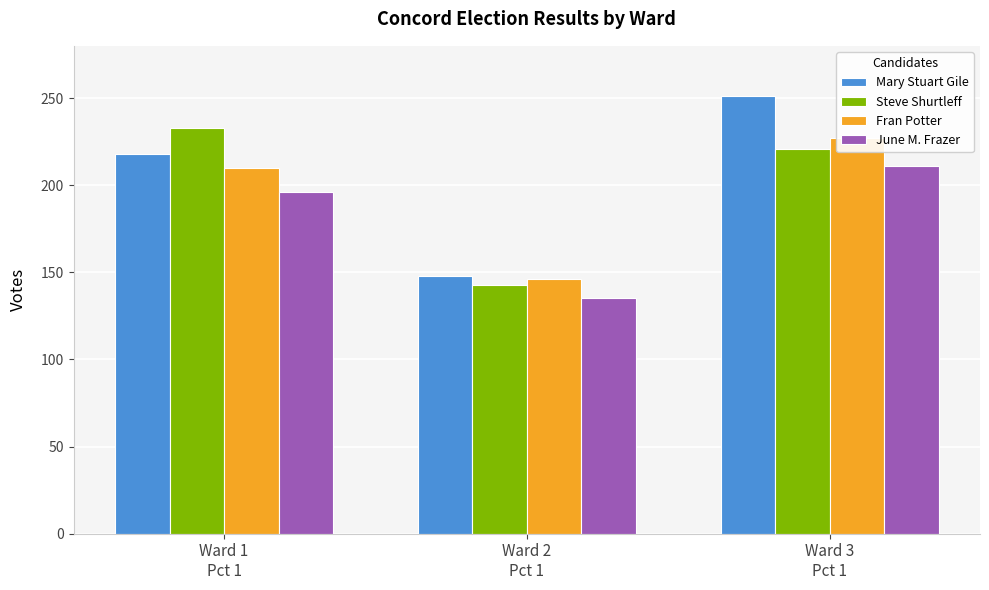

How many bars are there in total?

12